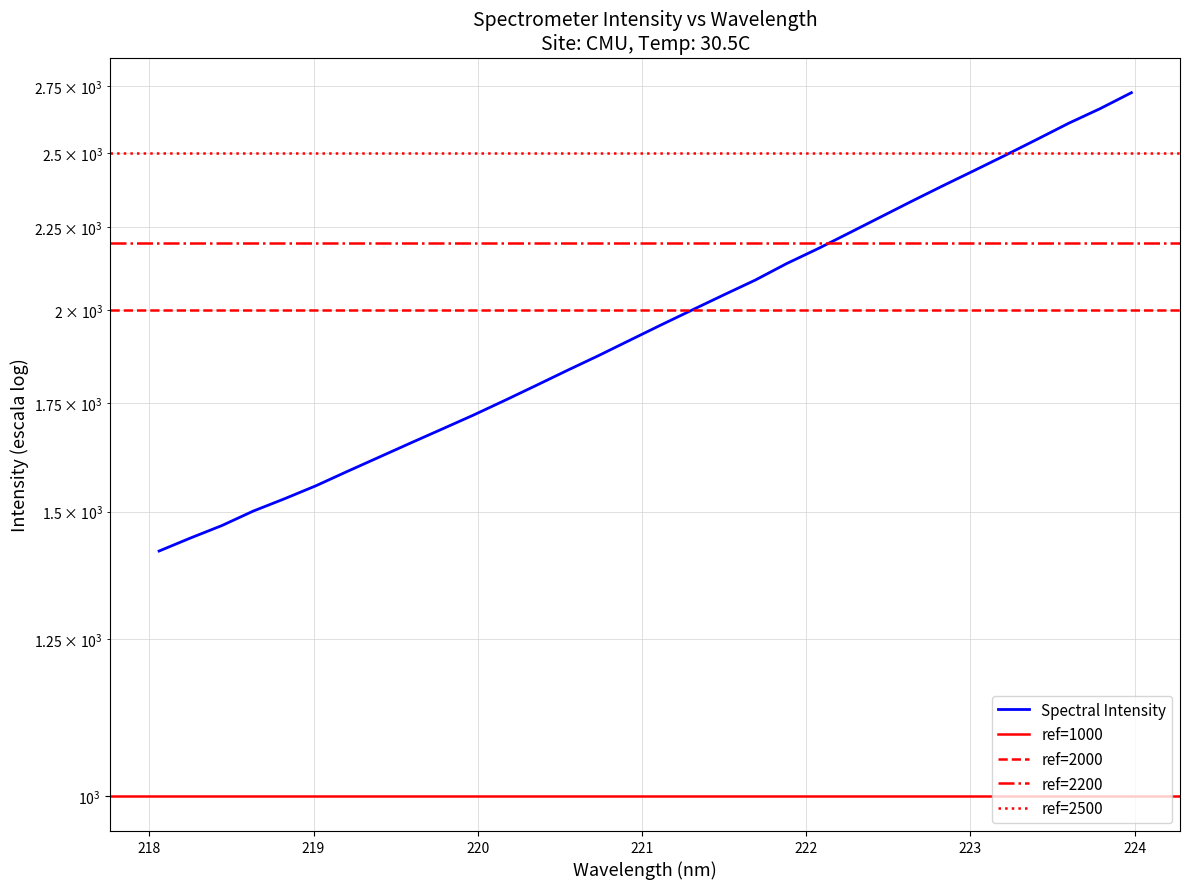

Reading right to left, extract all data points from this chart.

2725.5	2664.1	2609.4	2550.8	2494.2	2440.0	2387.6	2335.2	2282.9	2231.8	2182.1	2136.2	2086.5	2043.1	1999.9	1957.4	1915.0	1873.4	1834.1	1794.9	1757.0	1720.6	1686.7	1653.5	1620.6	1588.4	1556.2	1527.7	1501.0	1470.3	1444.4	1417.8